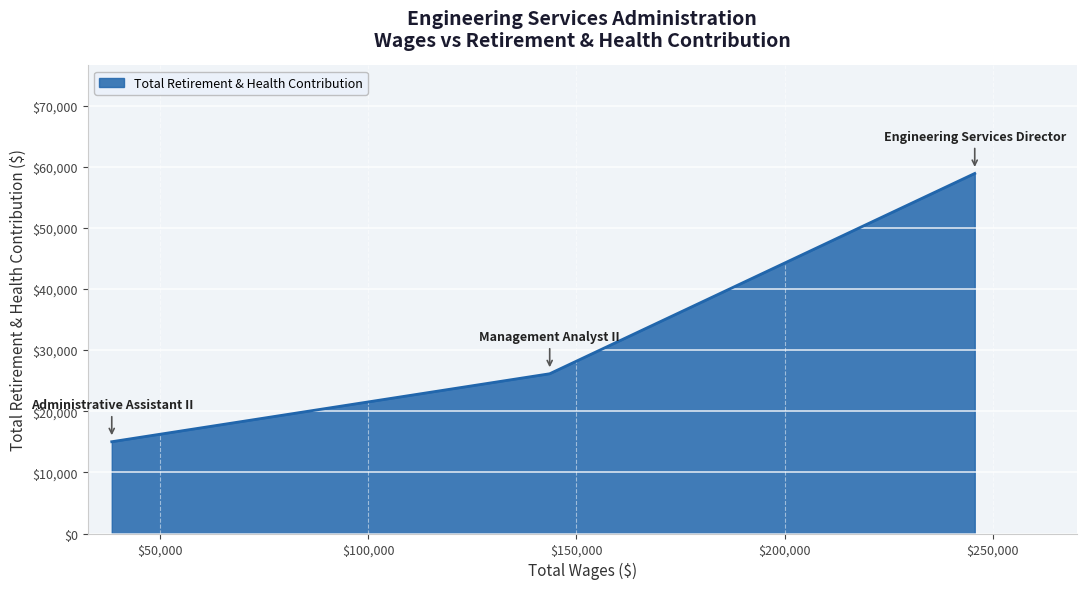

What is the maximum value shown in the chart?

58903